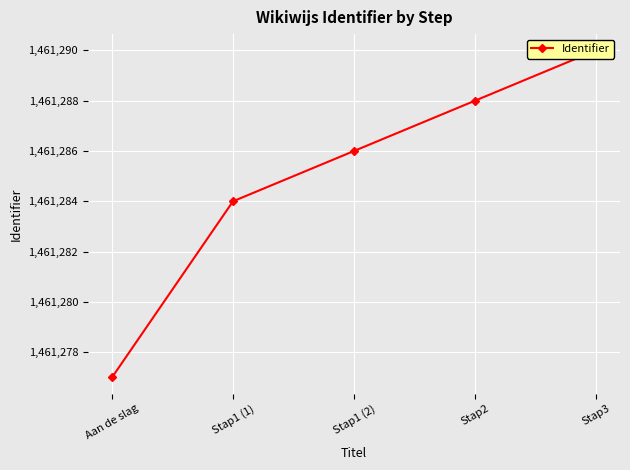

What is the sum of the values at Stap2 and Stap3?

2922578